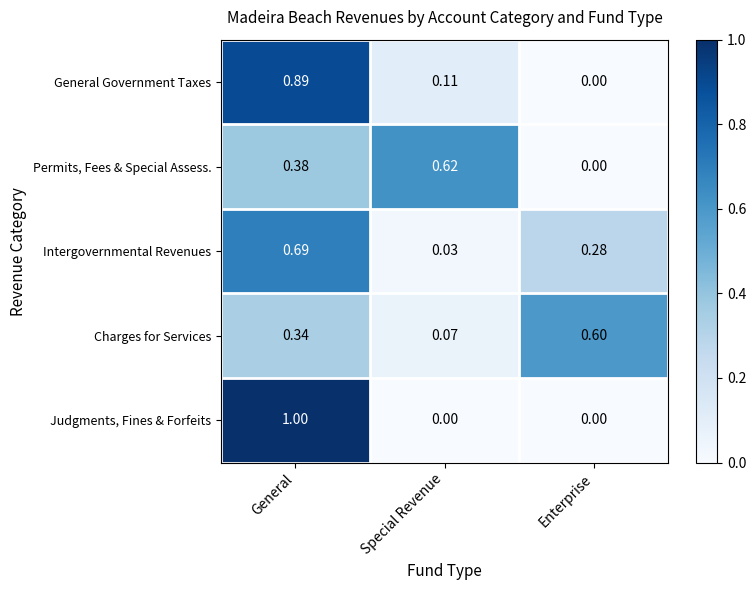

Is the value of Charges for Services at Special Revenue greater than the value of Judgments, Fines & Forfeits at Special Revenue?

Yes